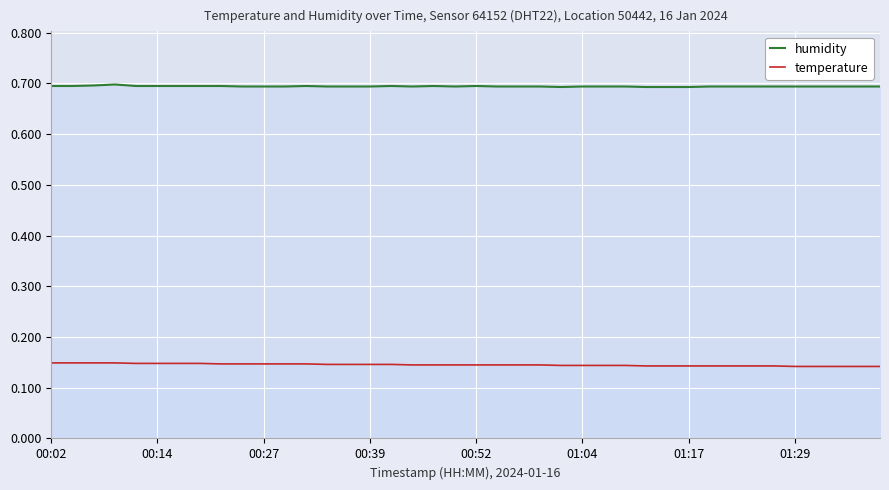

The temperature series shows 0.1 at 32. True or false?

False